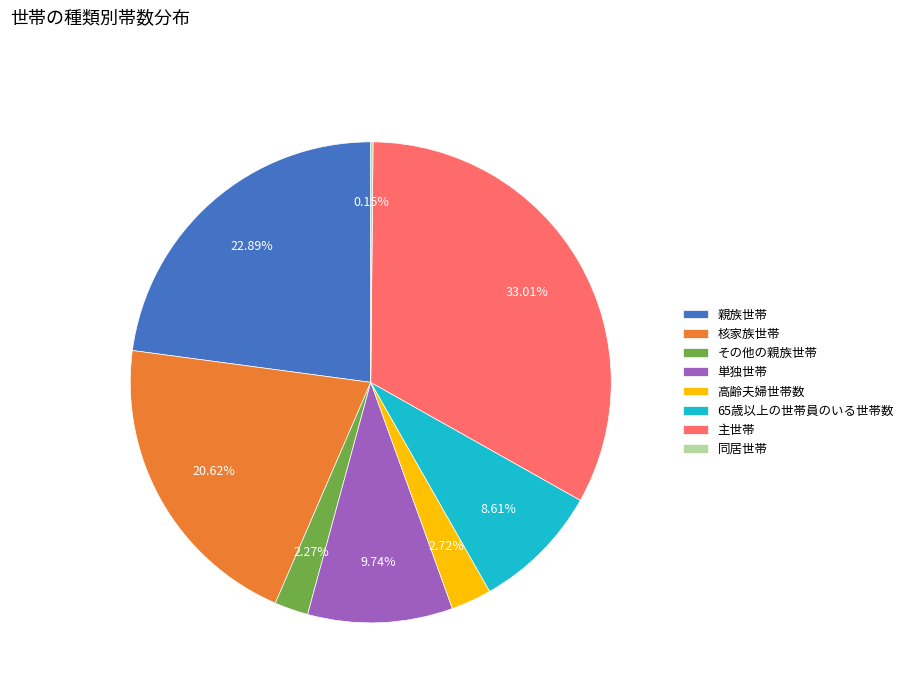

What portion of the pie excludes 65歳以上の世帯員のいる世帯数?

91.4%